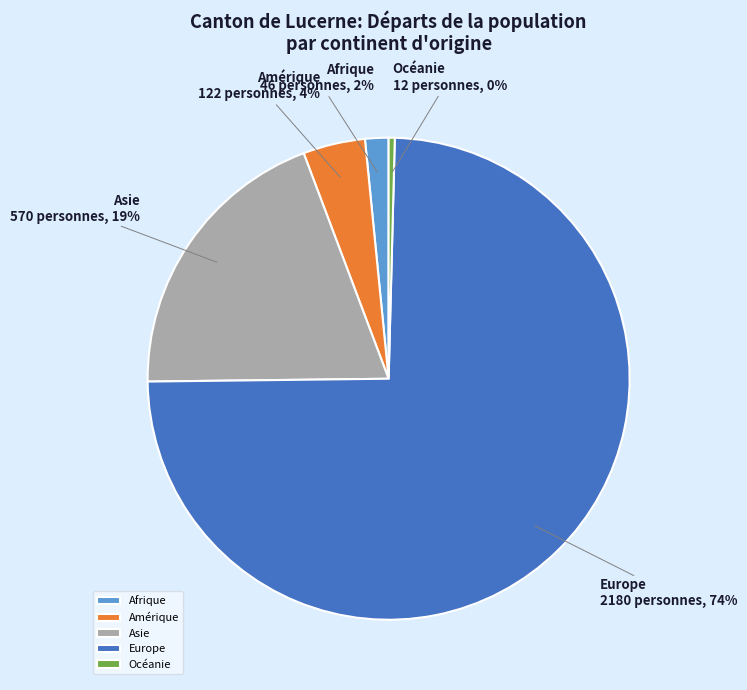

Rank the categories by value from highest to lowest.

Europe, Asie, Amérique, Afrique, Océanie